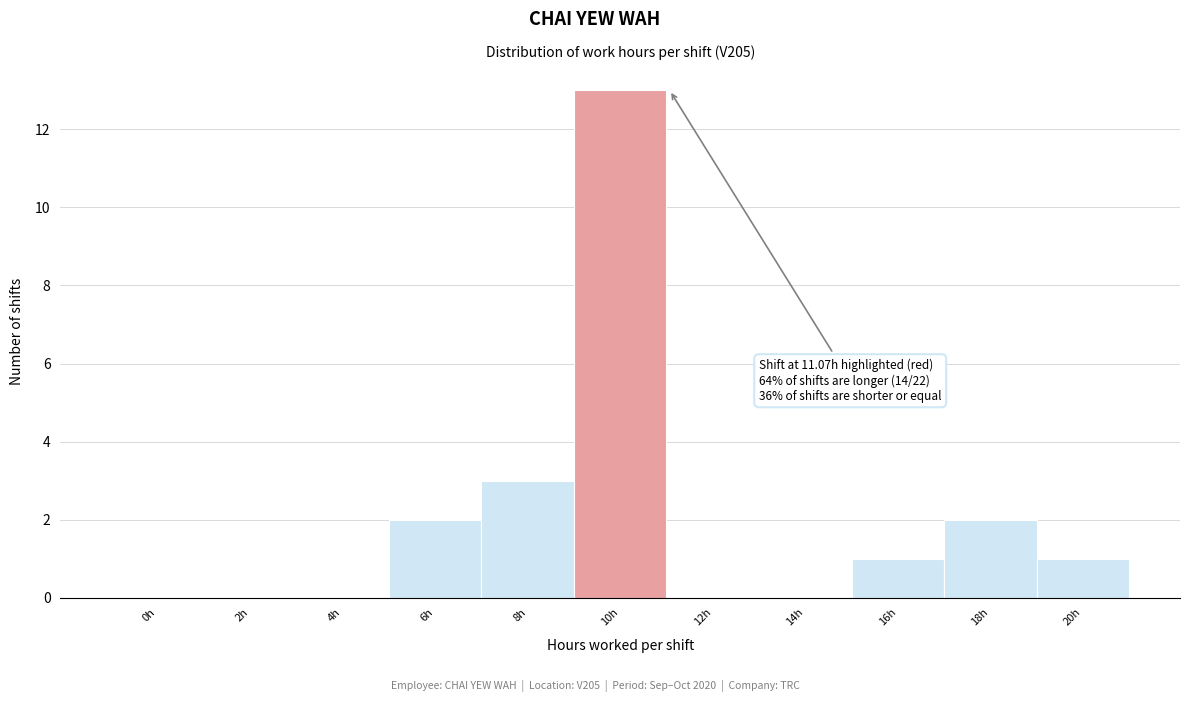

Reading right to left, what are all the values shown in this chart?

20h=1	18h=2	16h=1	14h=0	12h=0	10h=13	8h=3	6h=2	4h=0	2h=0	0h=0